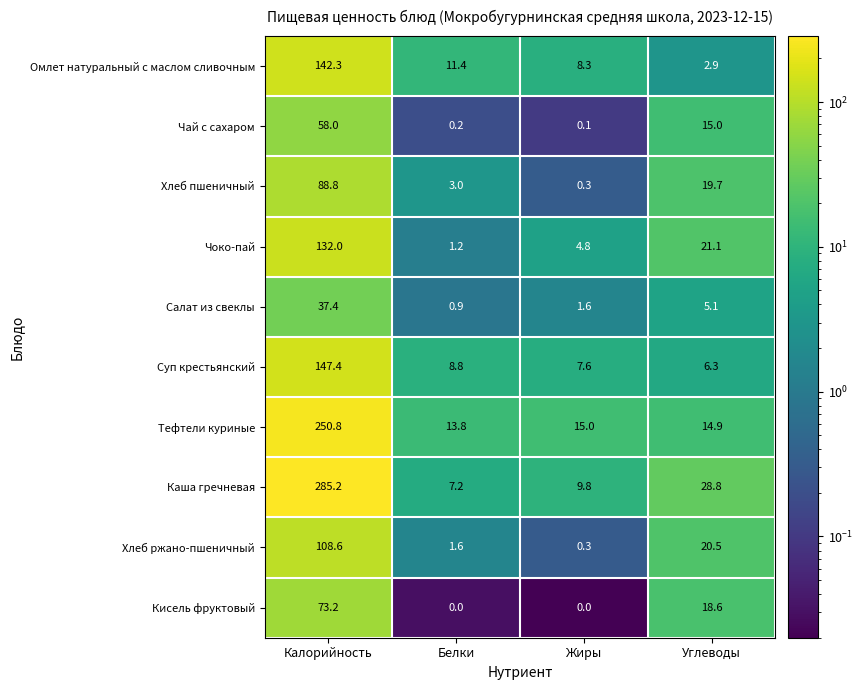

True or false: Чоко-пай has a value of 36.3 at Углеводы.

False